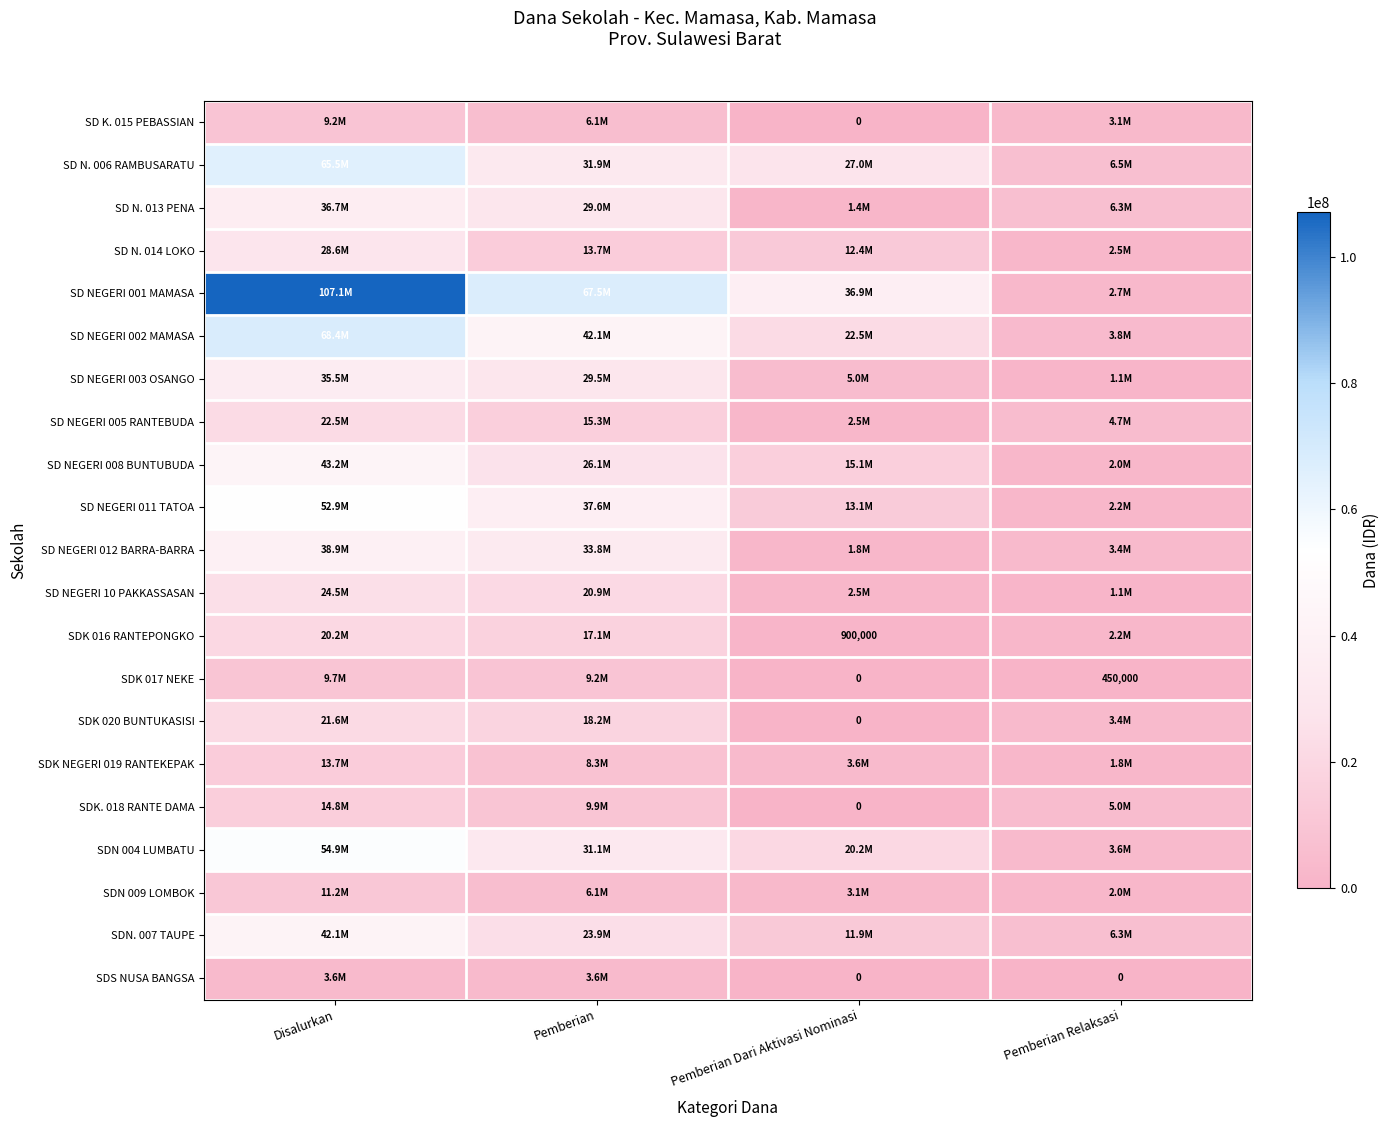

Is the value of SD NEGERI 002 MAMASA at Pemberian greater than the value of SD NEGERI 003 OSANGO at Pemberian Dari Aktivasi Nominasi?

Yes